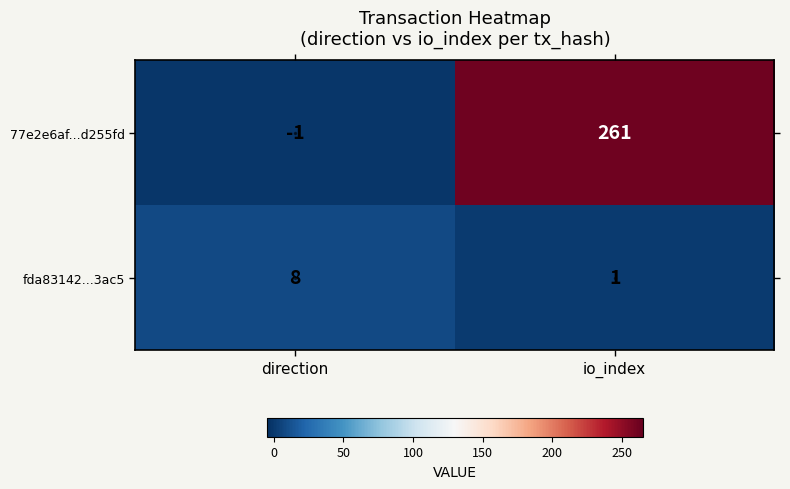

What is the sum of all fda83142...3ac5 values?

9